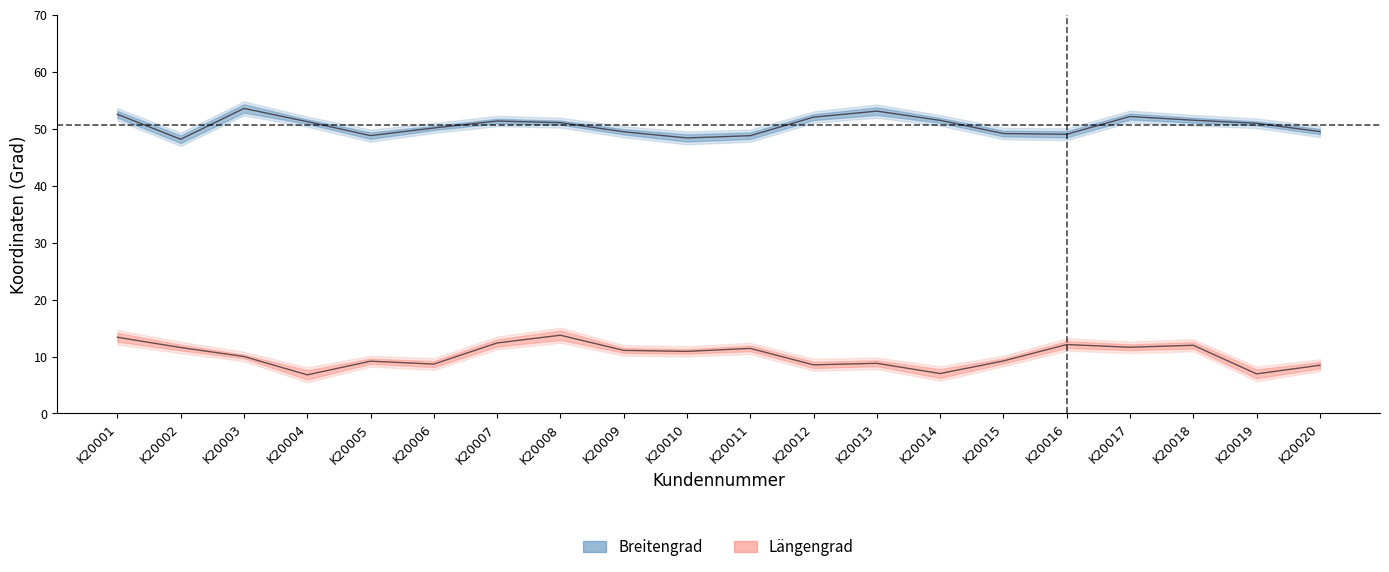

What is the average value of the Längengrad series?

10.2